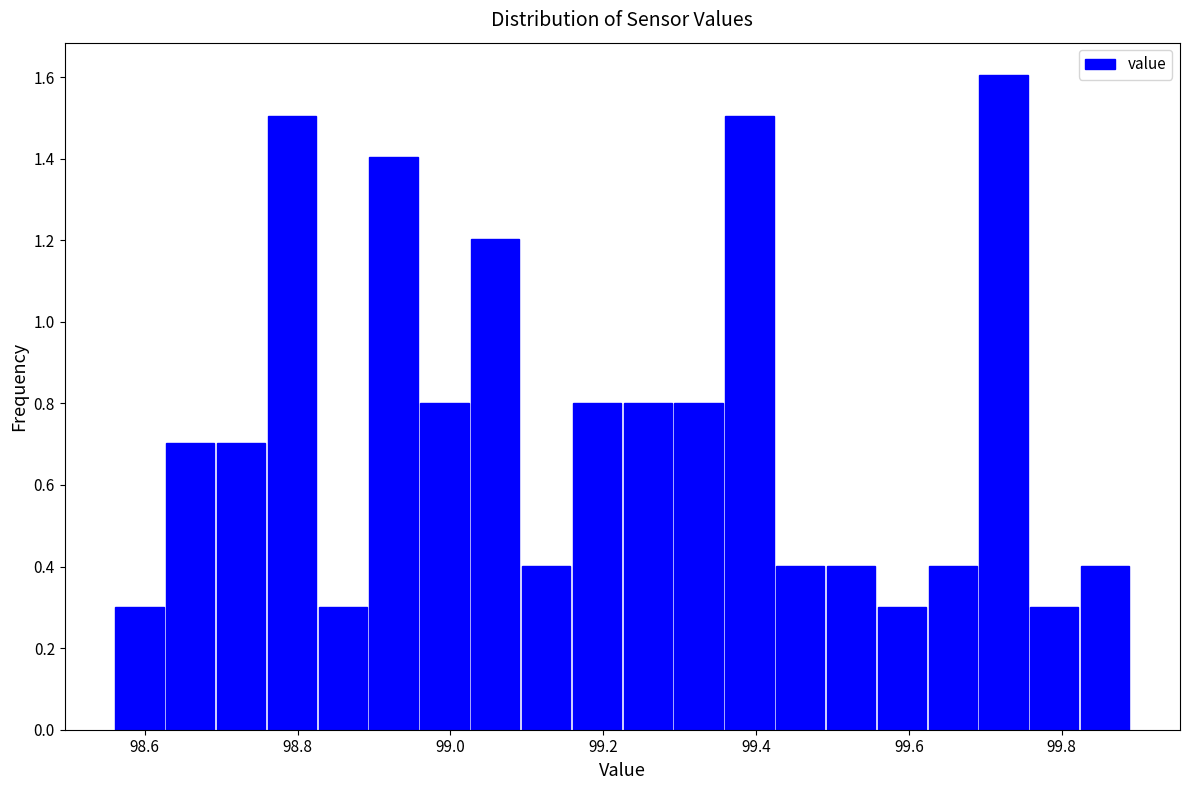

Read against the x-axis, roughly where is the centre of the tallest bar?

99.72